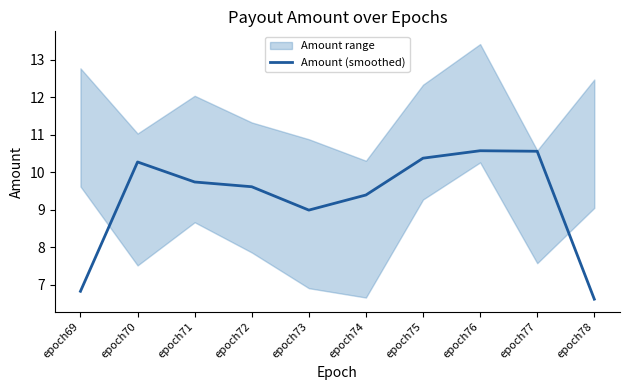

Which label corresponds to the largest value in the chart?

epoch76